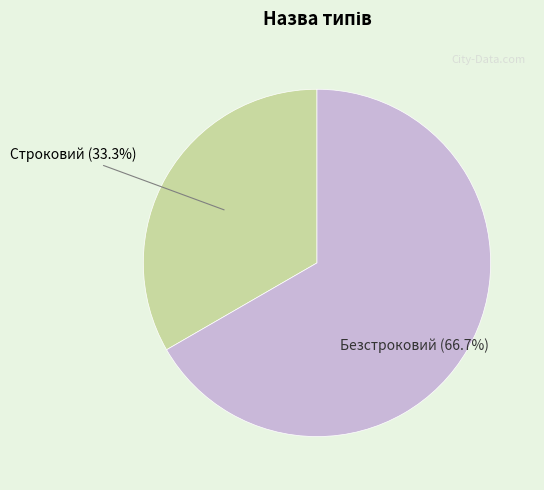

Combined, do Безстроковий and Строковий account for over 50%?

Yes